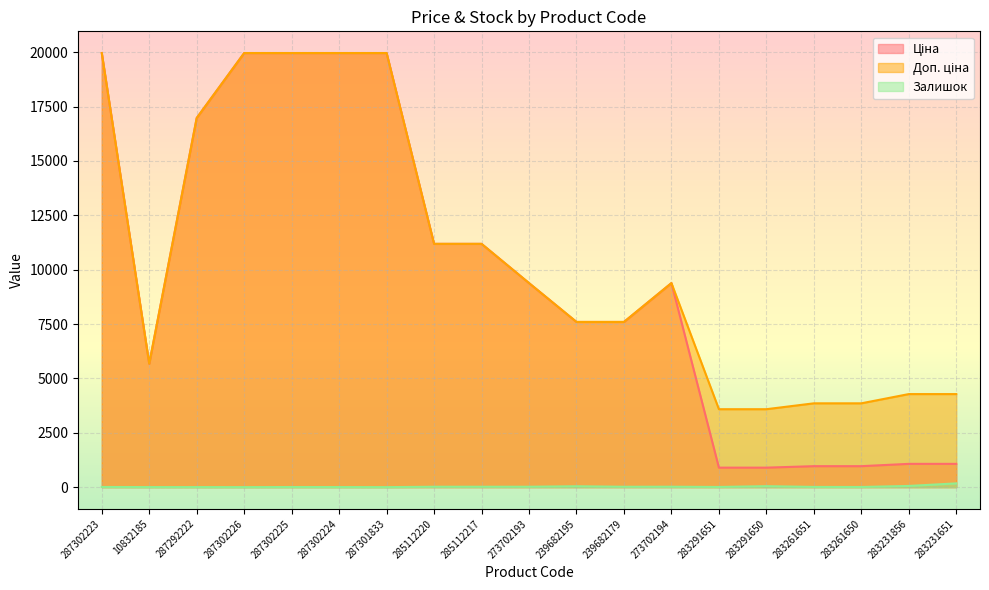

In Доп. ціна, how many points are higher than both neighbors (excluding endpoints)?

1